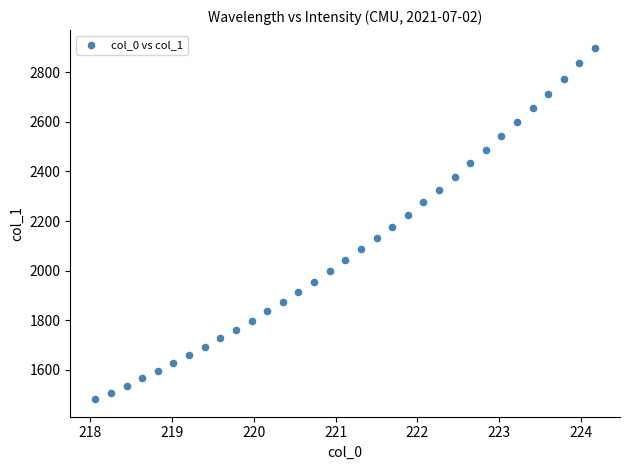

What is the range of Y values (max minus min)?

1419.4